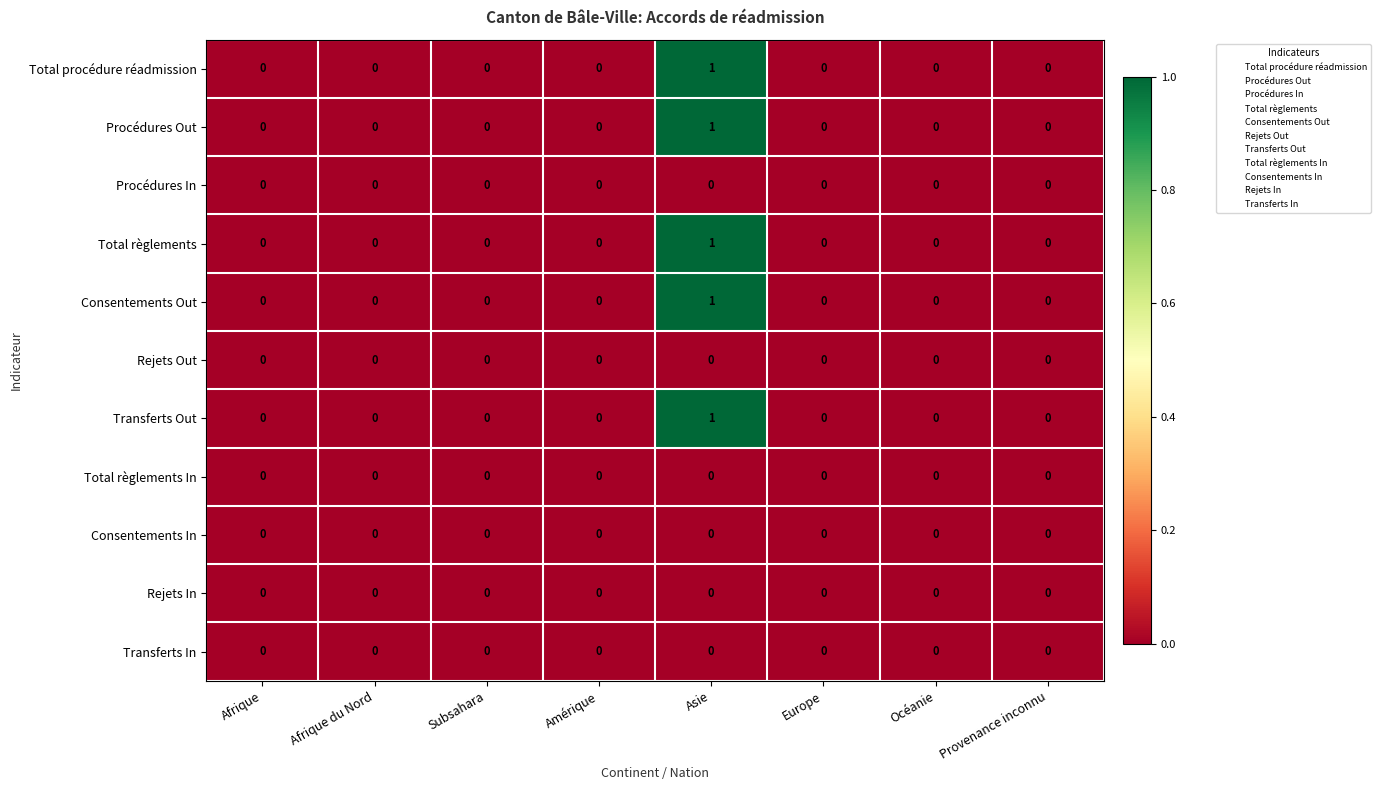

How many series are shown in this chart?

11